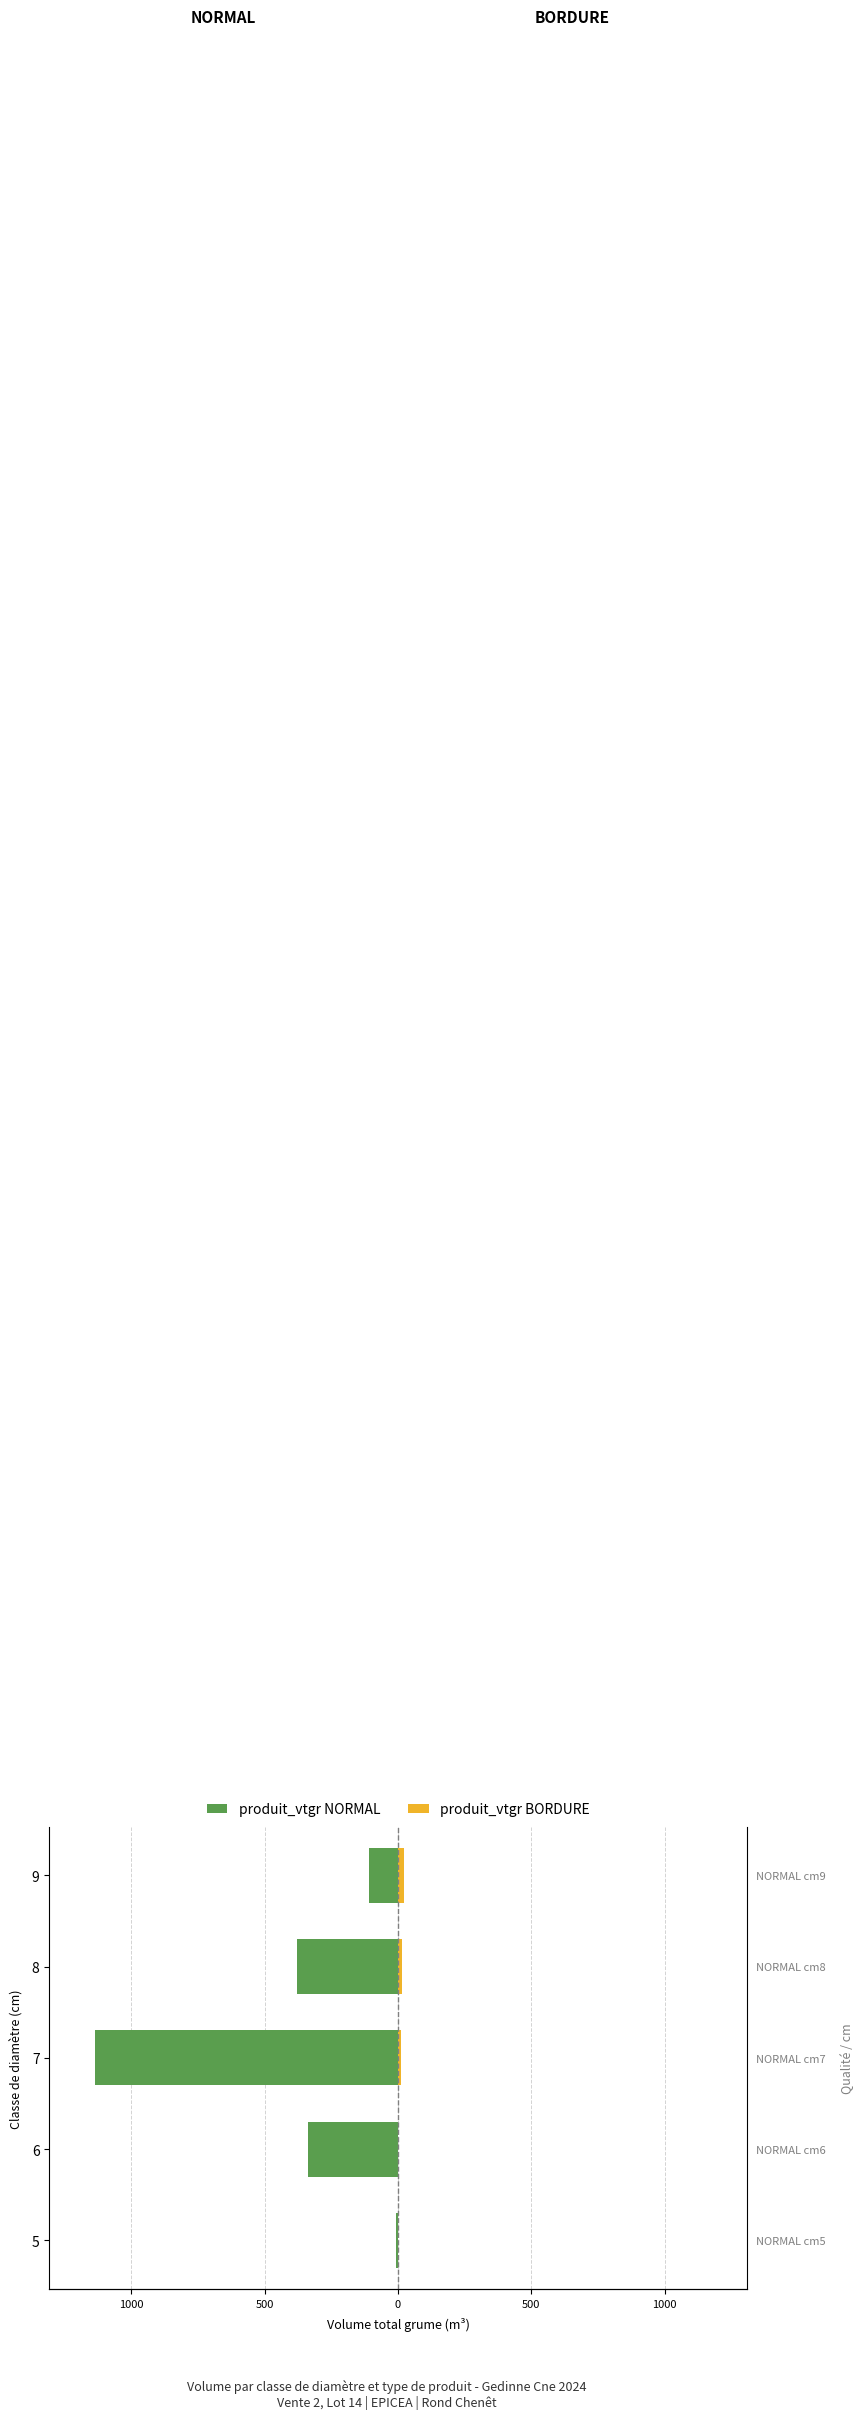

The produit_vtgr BORDURE series shows 13.6 at 5. True or false?

False